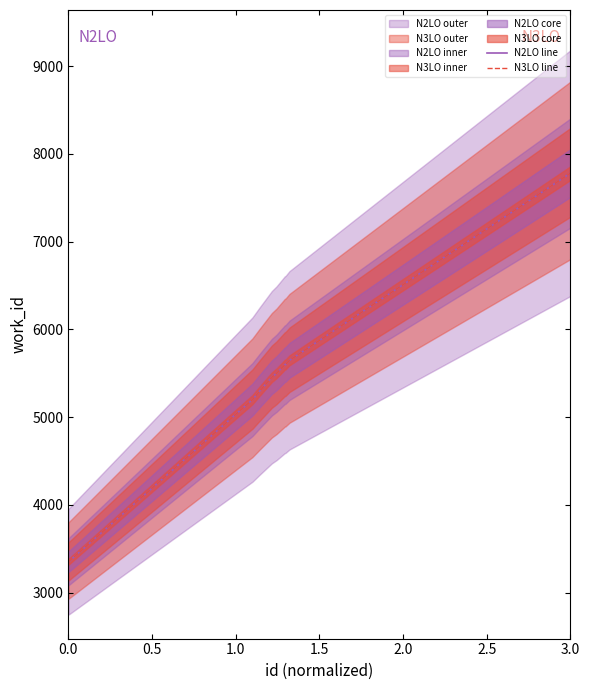

Reading left to right, transcribe all the data shown in this chart.

N2LO line: 3355	3355	5199	5293	5454	5500	5598	5598	5647	7779
N3LO line: 3355	3355	5199	5293	5454	5500	5598	5598	5647	7779